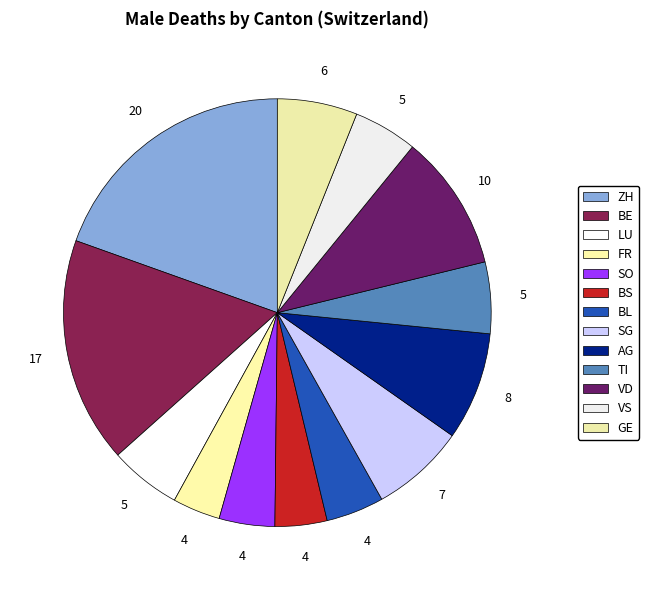

How many segments does this pie chart have?

13